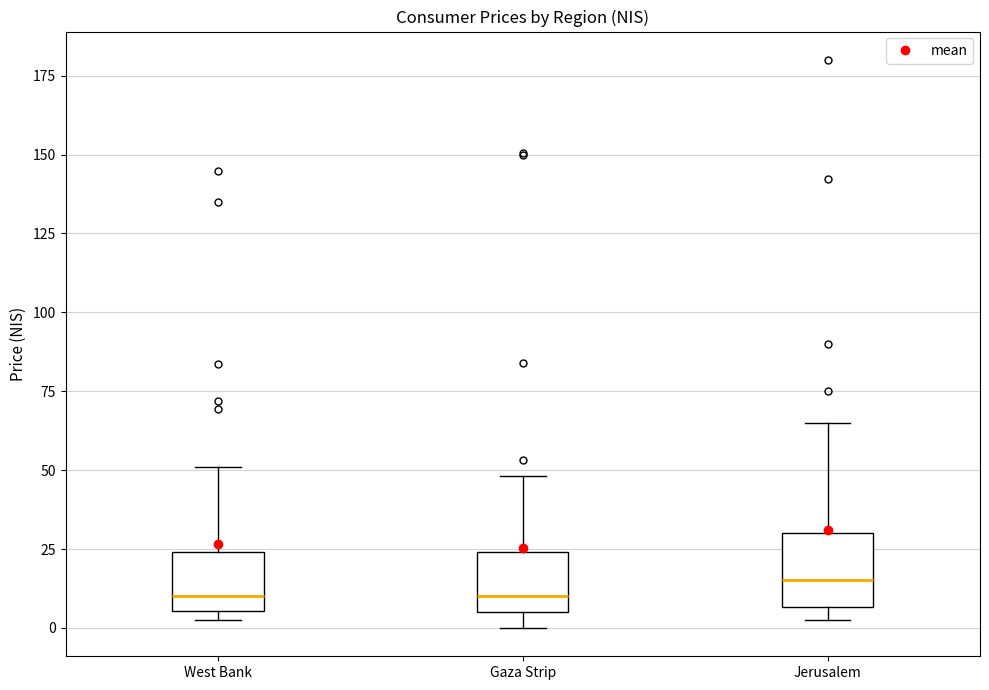

Where is the lower edge of the box for West Bank on the y-axis? The values are not printed on the chart, so give them approximately, as read against the axis.

5